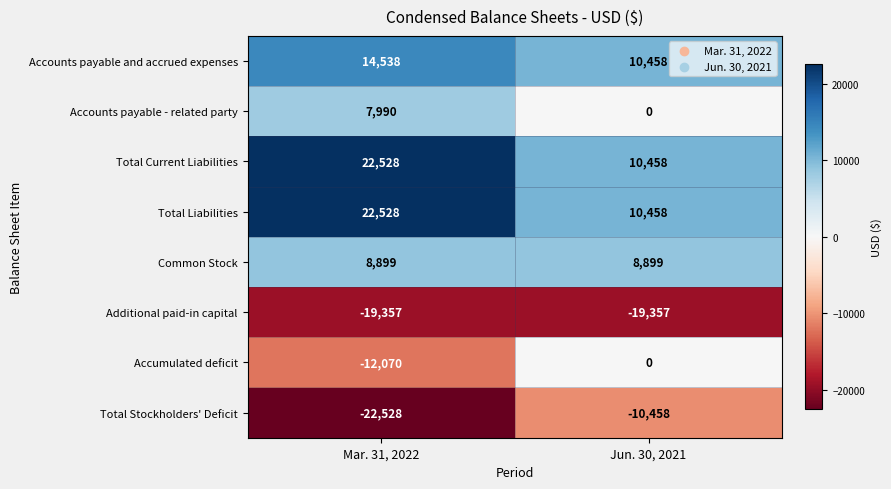

What is the difference between the highest and lowest values at Jun. 30, 2021?

29815